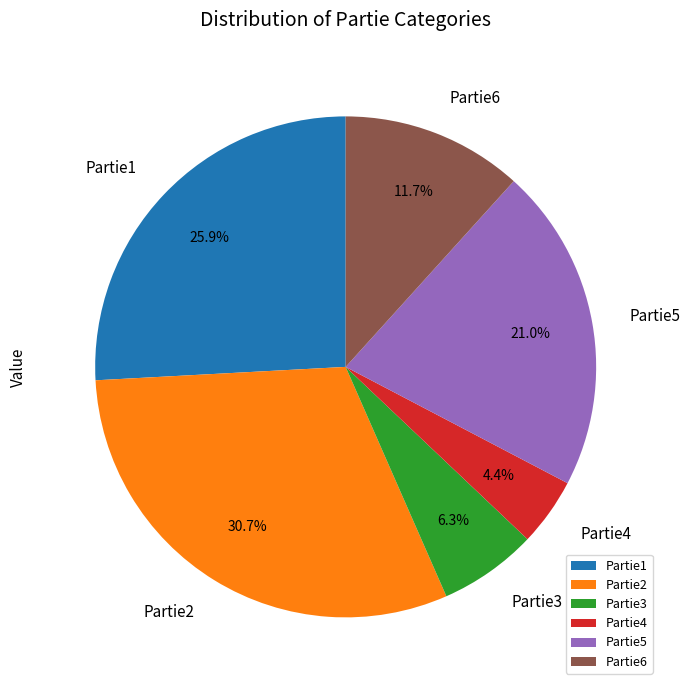

How many segments does this pie chart have?

6